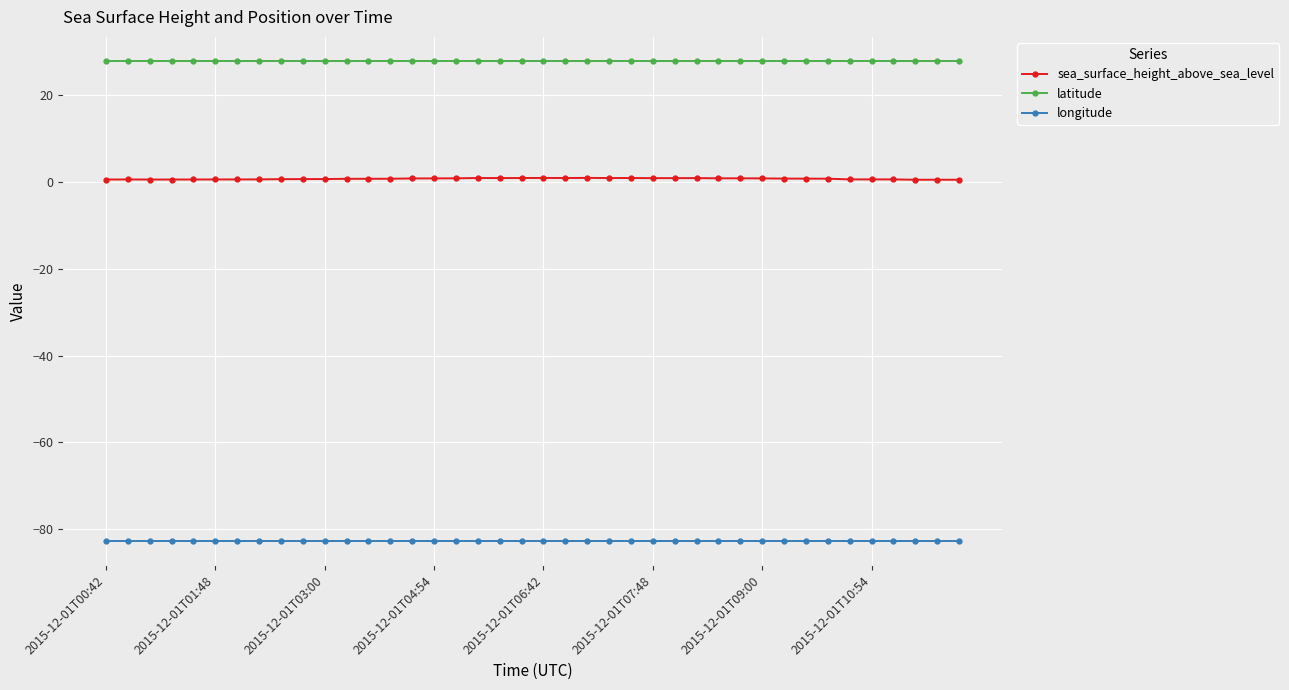

What is the sum of all sea_surface_height_above_sea_level values?

31.4